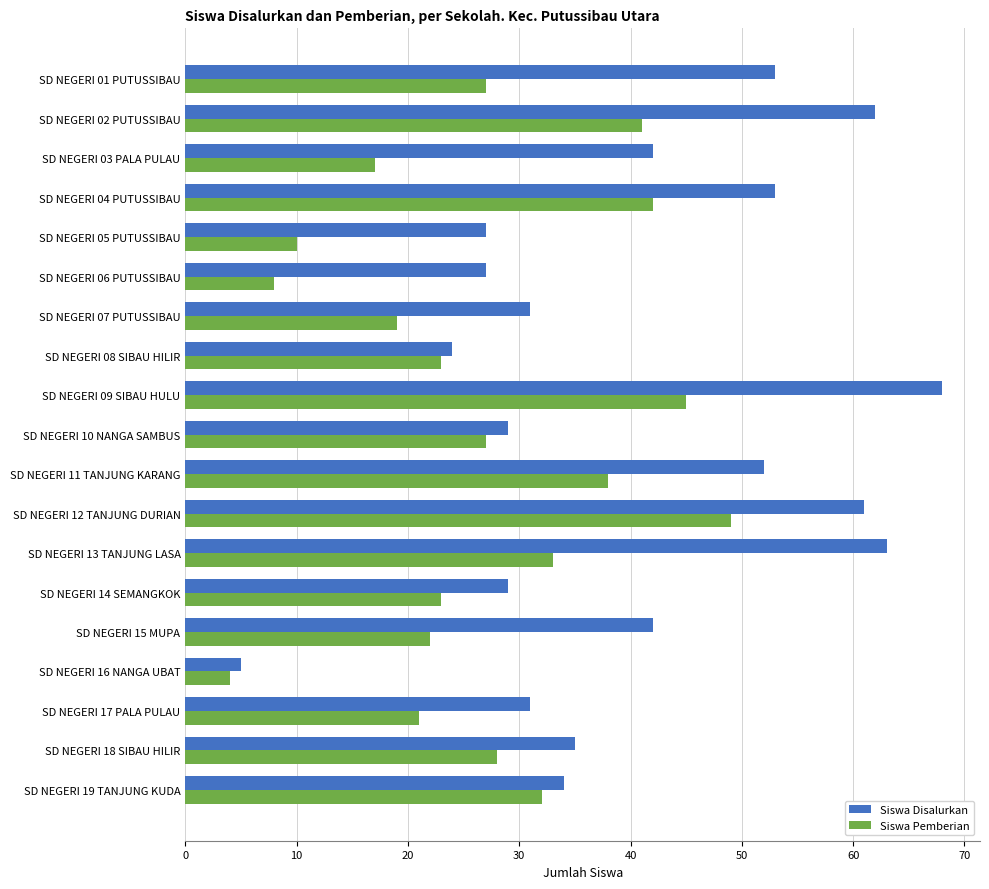

How many data points in Siswa Pemberian are less than 27?

9